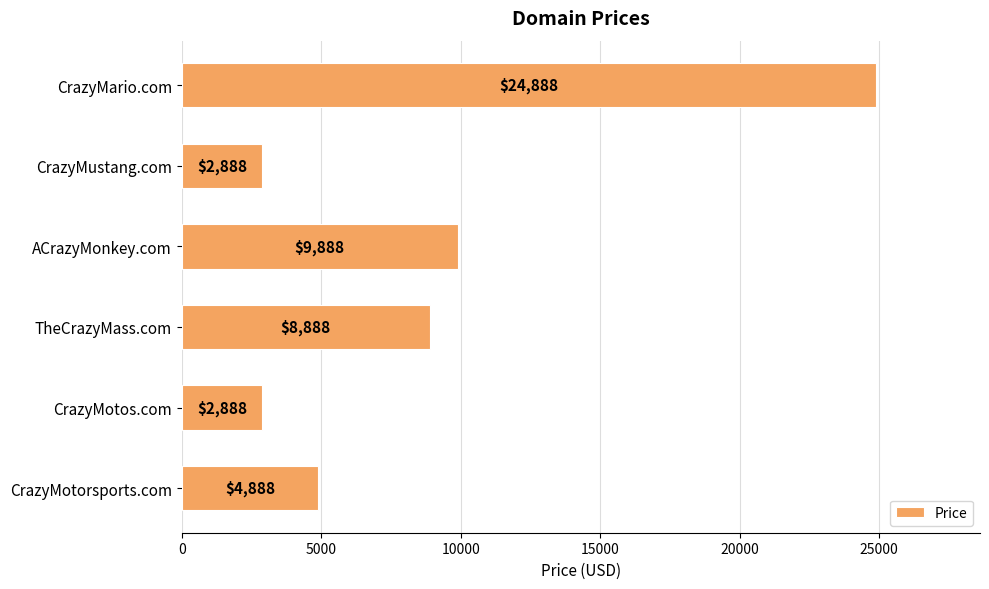

How many series are shown in this chart?

1